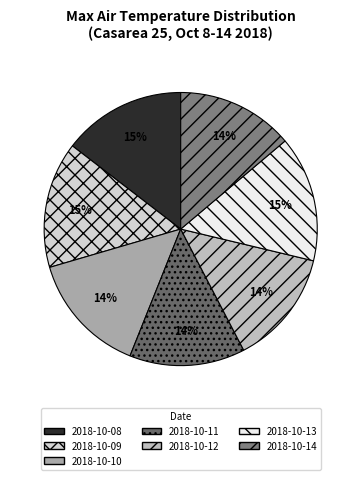

What is the change in value from 2018-10-12 to 2018-10-14?

+0.4